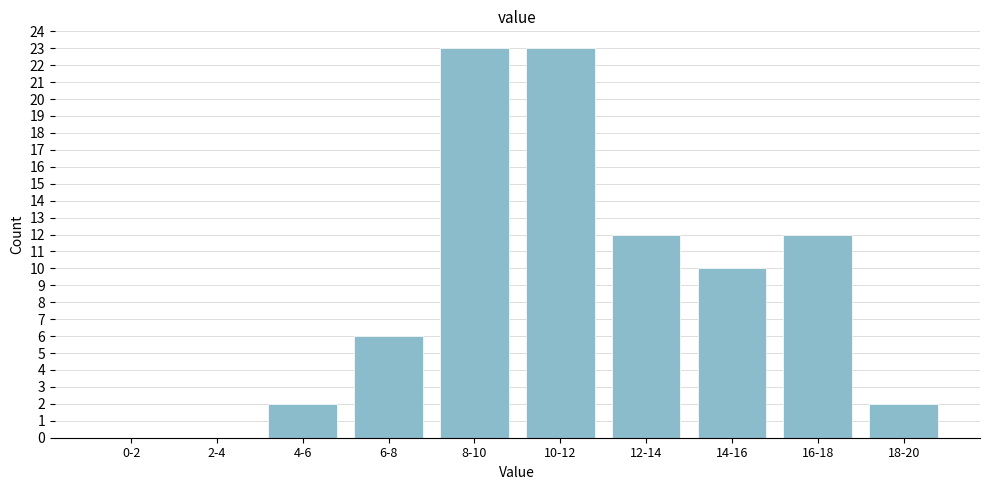

Reading left to right, extract all data points from this chart.

0-2=0	2-4=0	4-6=2	6-8=6	8-10=23	10-12=23	12-14=12	14-16=10	16-18=12	18-20=2